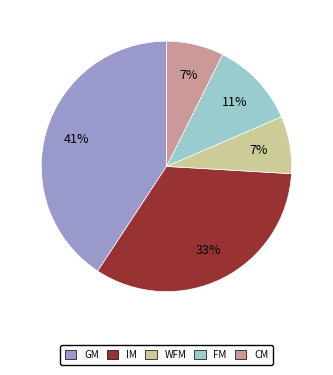

Does any single category account for the majority?

No